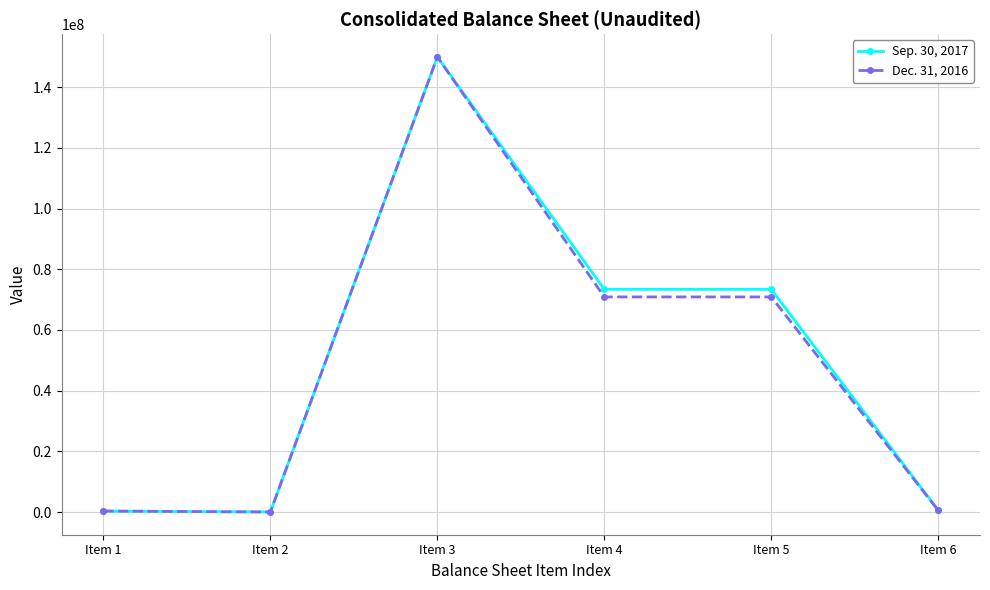

Where is the first local minimum for Sep. 30, 2017?

Item 2